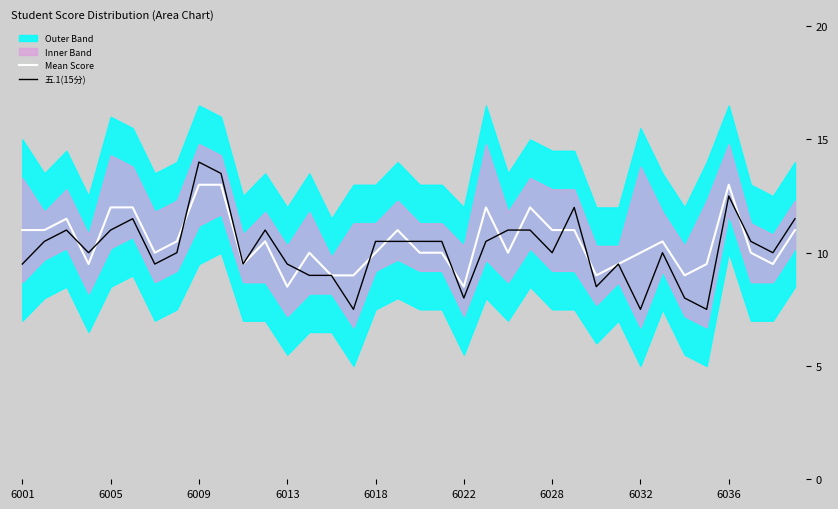

How many interior local peaks does the Mean Score series have?

8